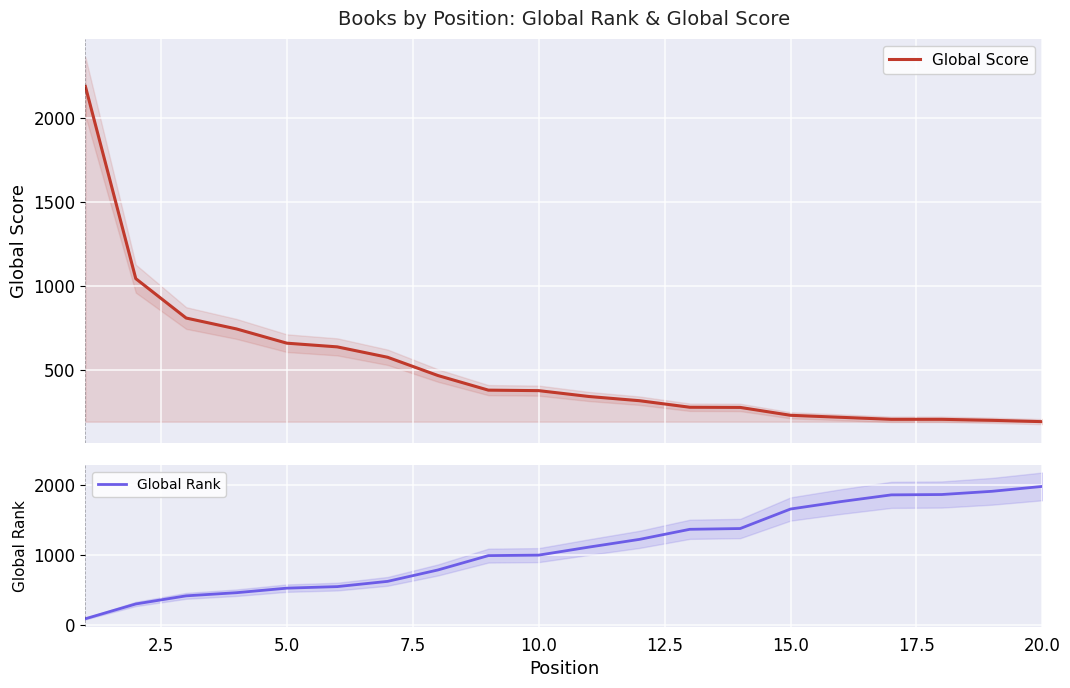

What is the maximum value for Global Rank?

1984